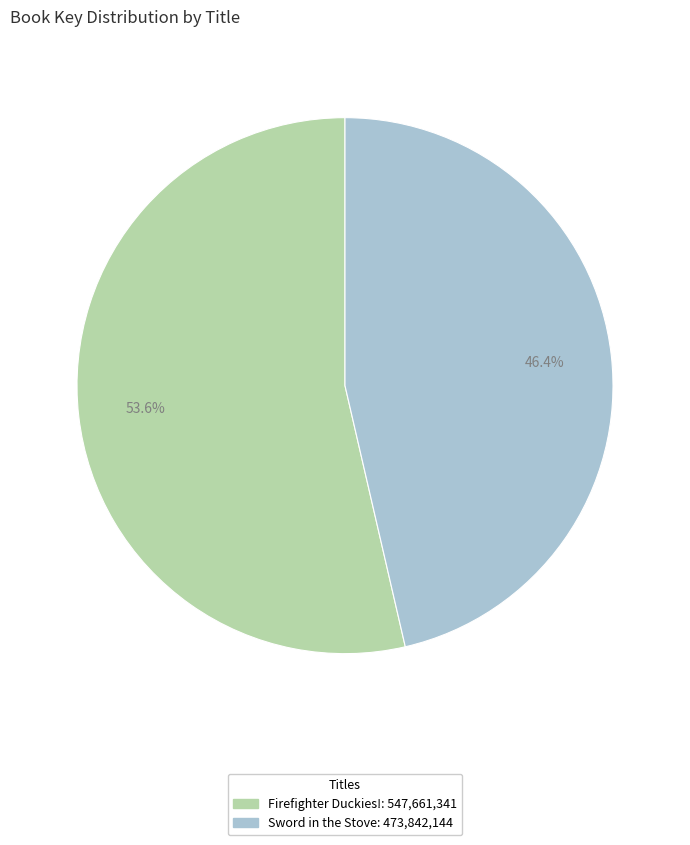

Which category has the biggest portion of the pie?

Firefighter Duckies!